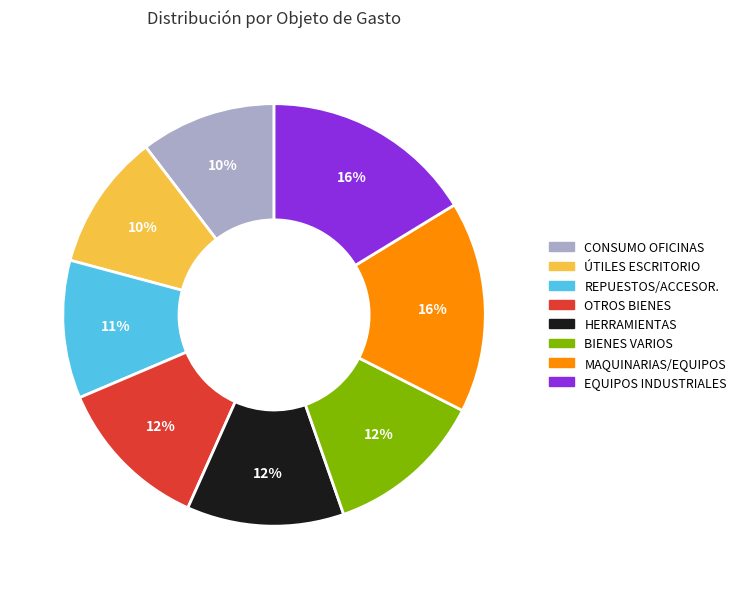

Which has a higher value, MAQUINARIAS/EQUIPOS or HERRAMIENTAS?

MAQUINARIAS/EQUIPOS